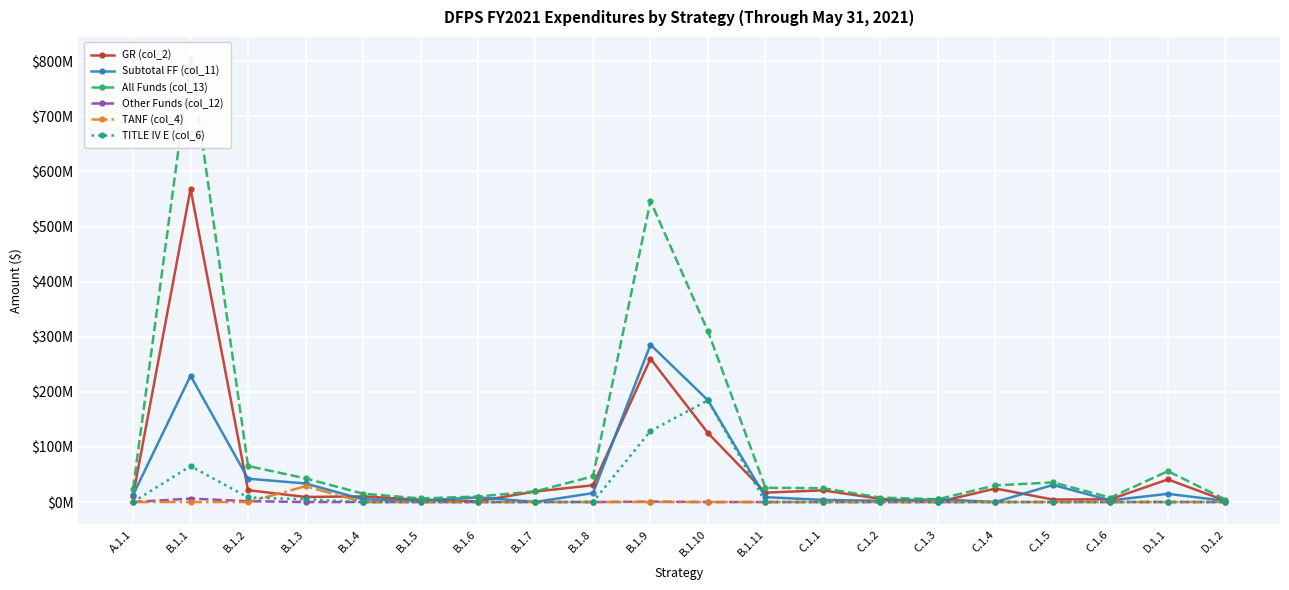

How many values in the GR (col_2) series exceed 17131709?

9